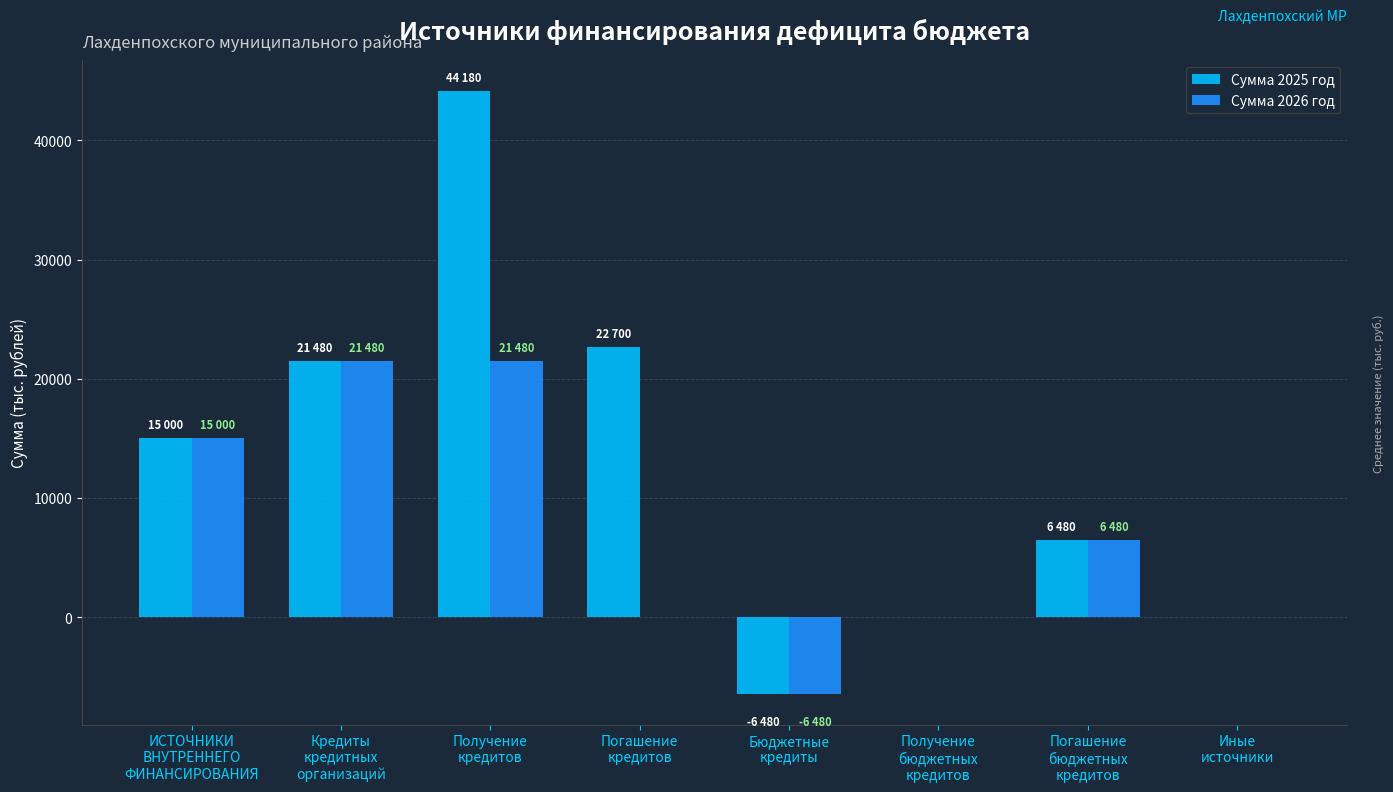

What is the sum of all Сумма 2026 год values?

57960